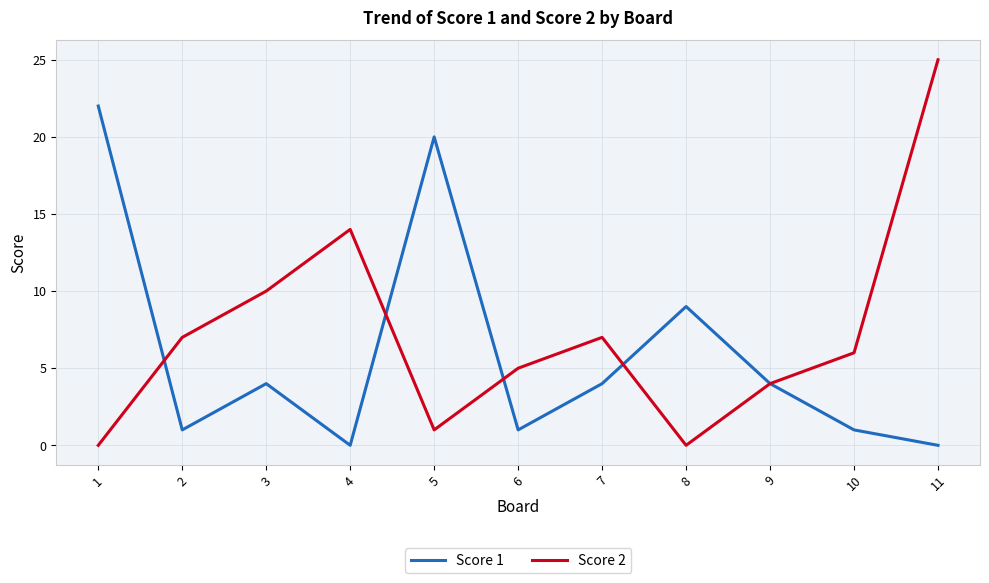

What are all the series names shown in the legend?

Score 1, Score 2